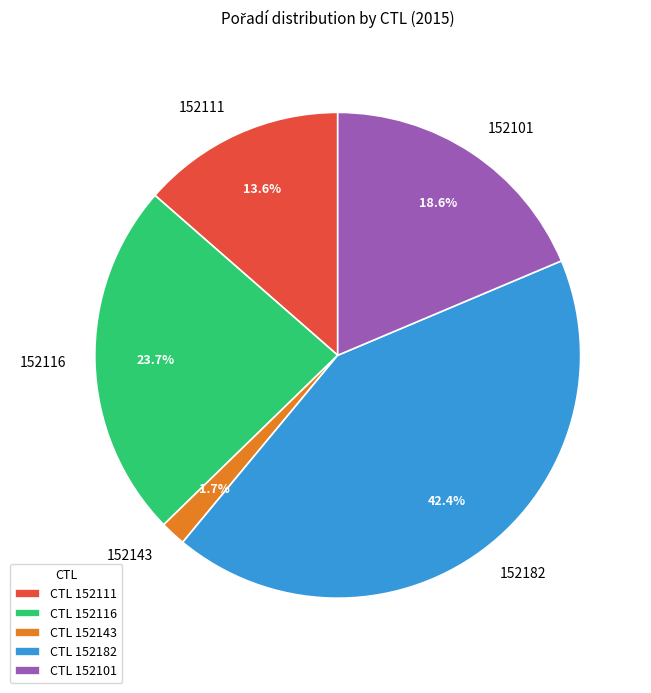

To the nearest percent, what is the average slice percentage?

20%